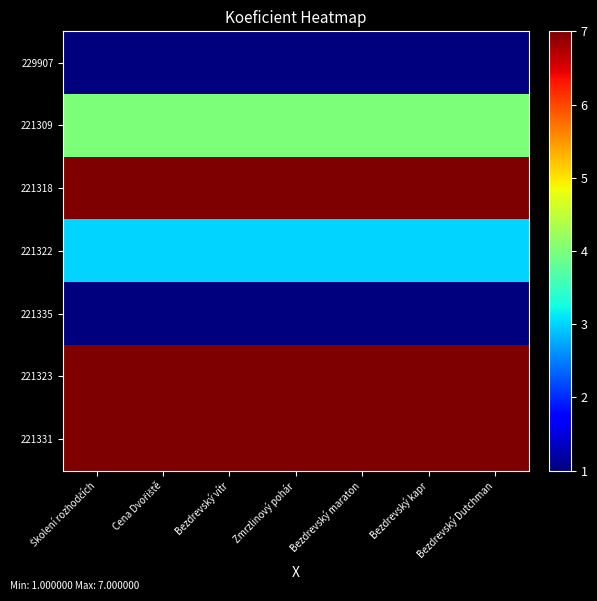

Count the number of data series in this chart.

7